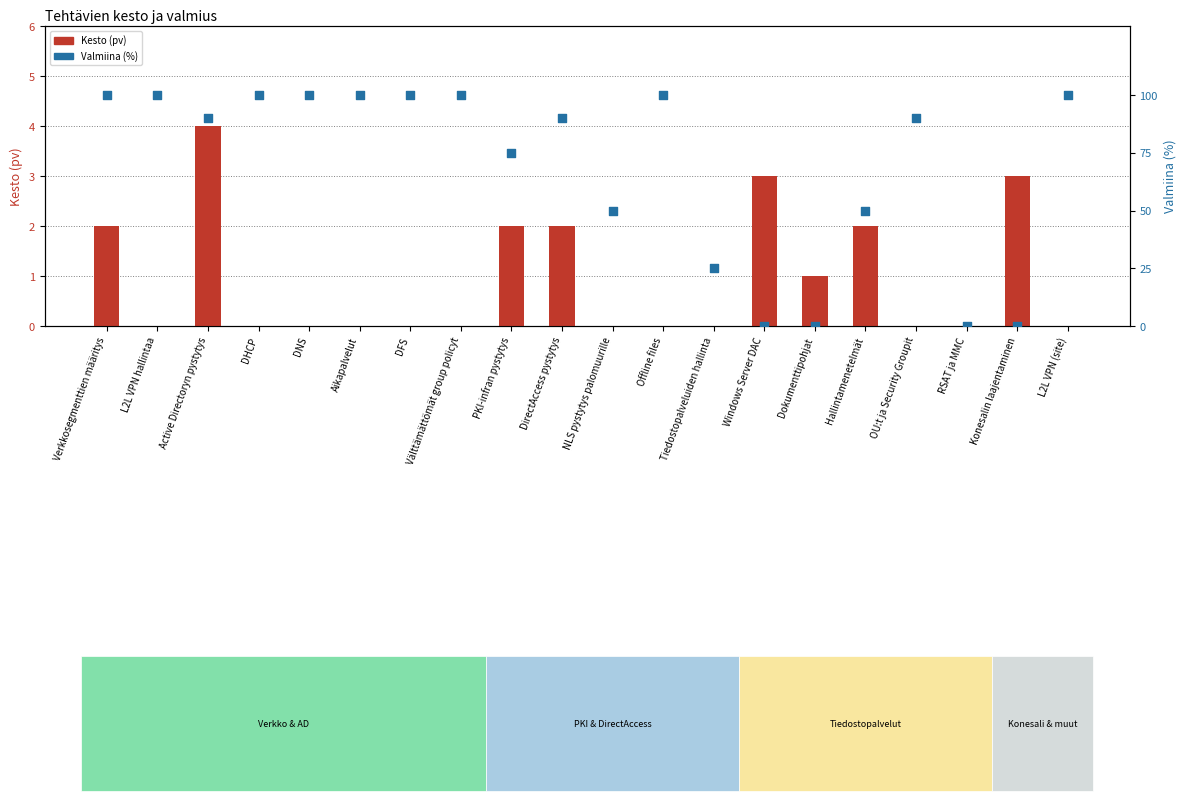

What is the total value across all series at L2L VPN (site)?

100